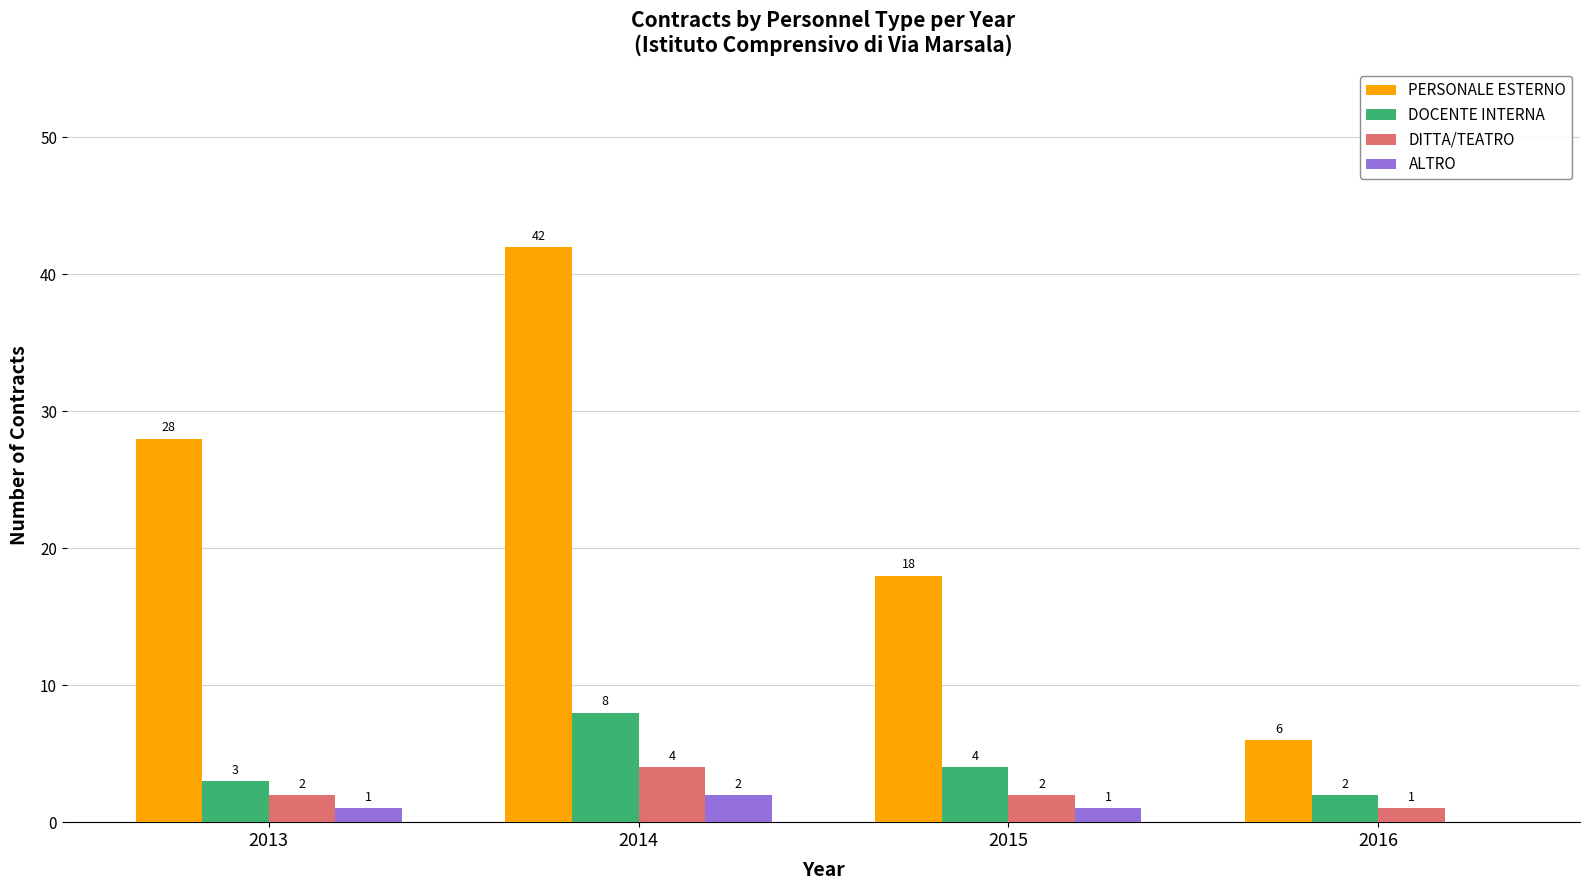

What is the sum of the DITTA/TEATRO values at 2013 and 2015?

4